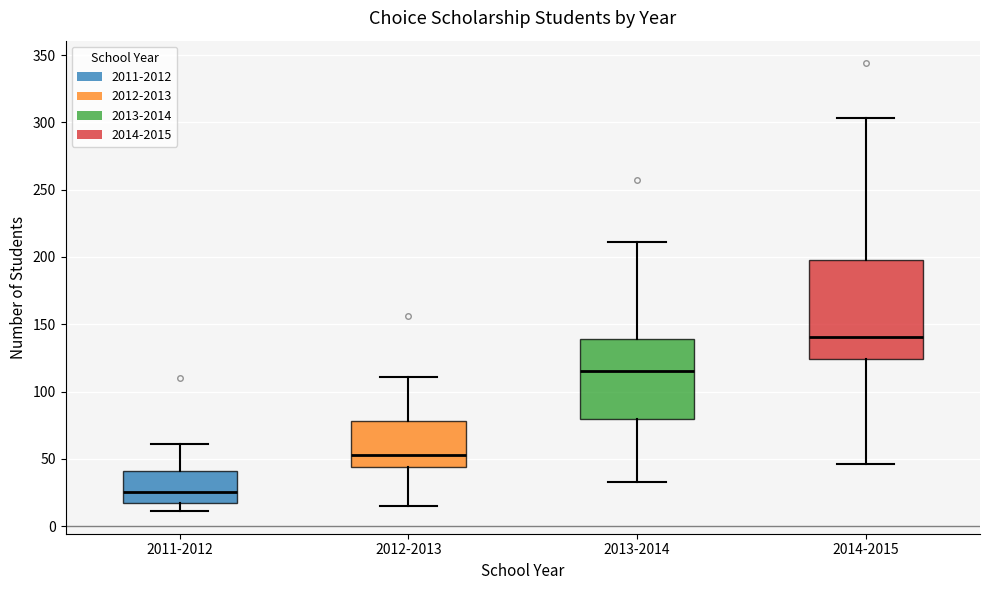

Which box has the highest median line?

2014-2015